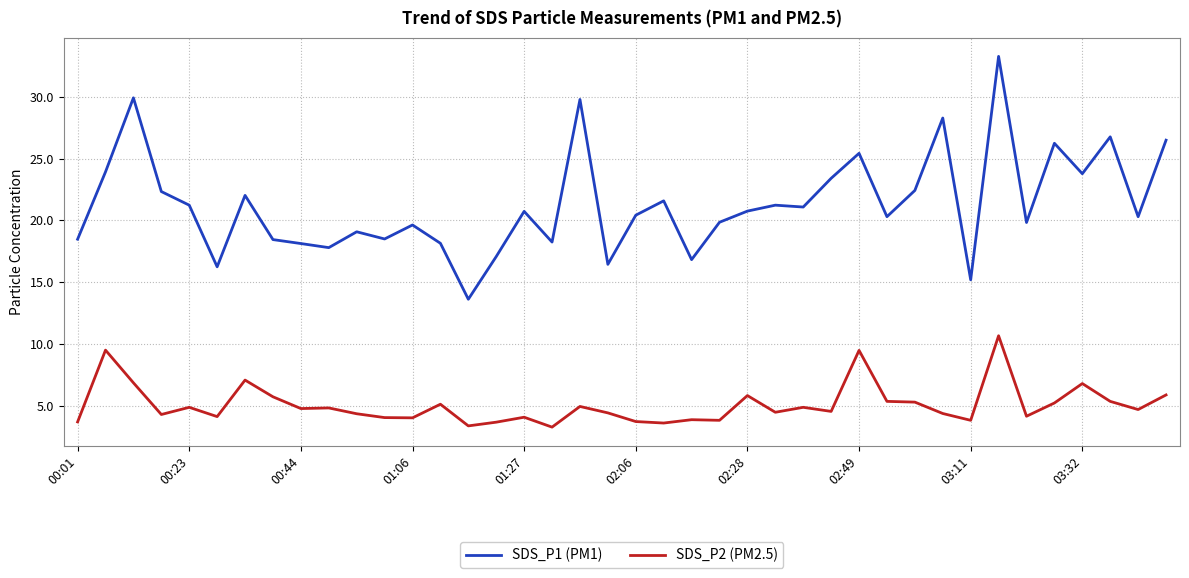

Which series has the largest total across all categories?

SDS_P1 (PM1)